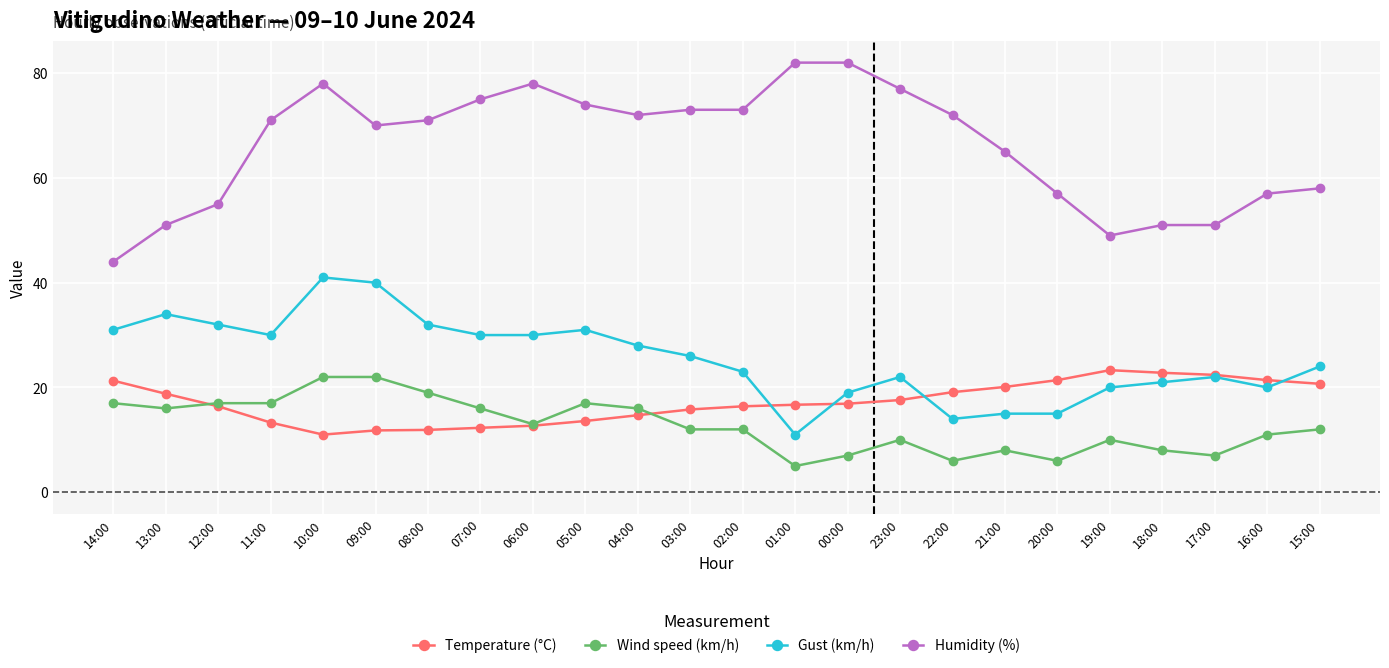

What is the spread (max minus min) of values at 04:00?

57.3